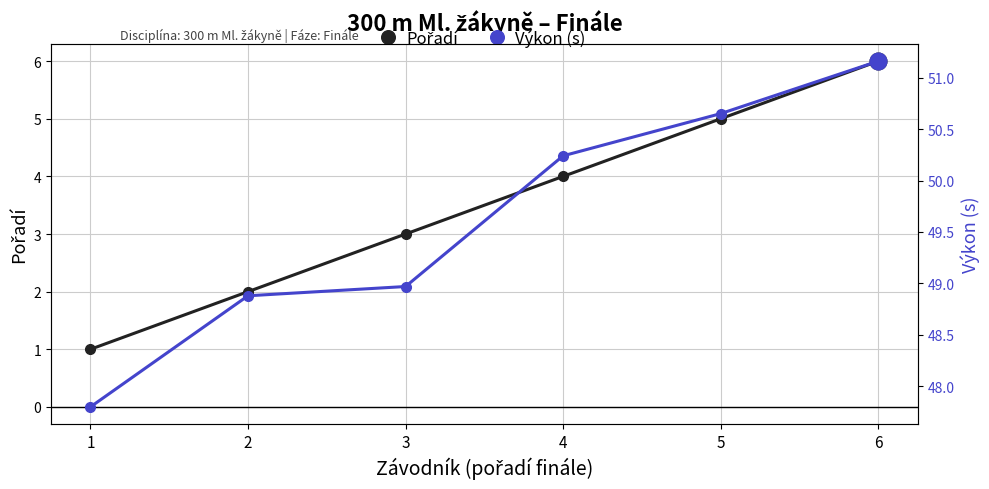

True or false: Pořadí has more than 0 interior local peaks.

False